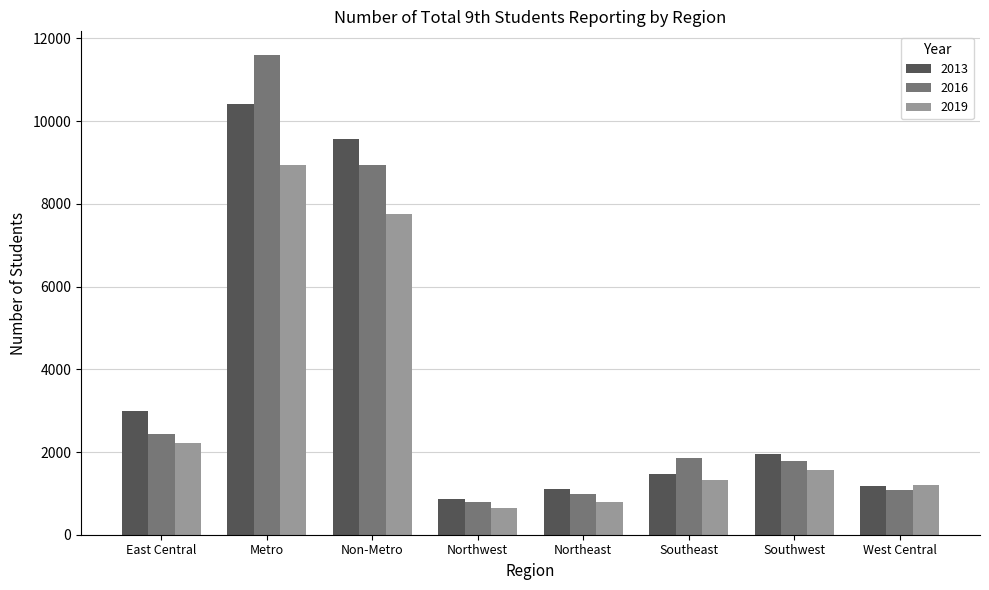

Which series changed the most between Metro and Non-Metro?

2016